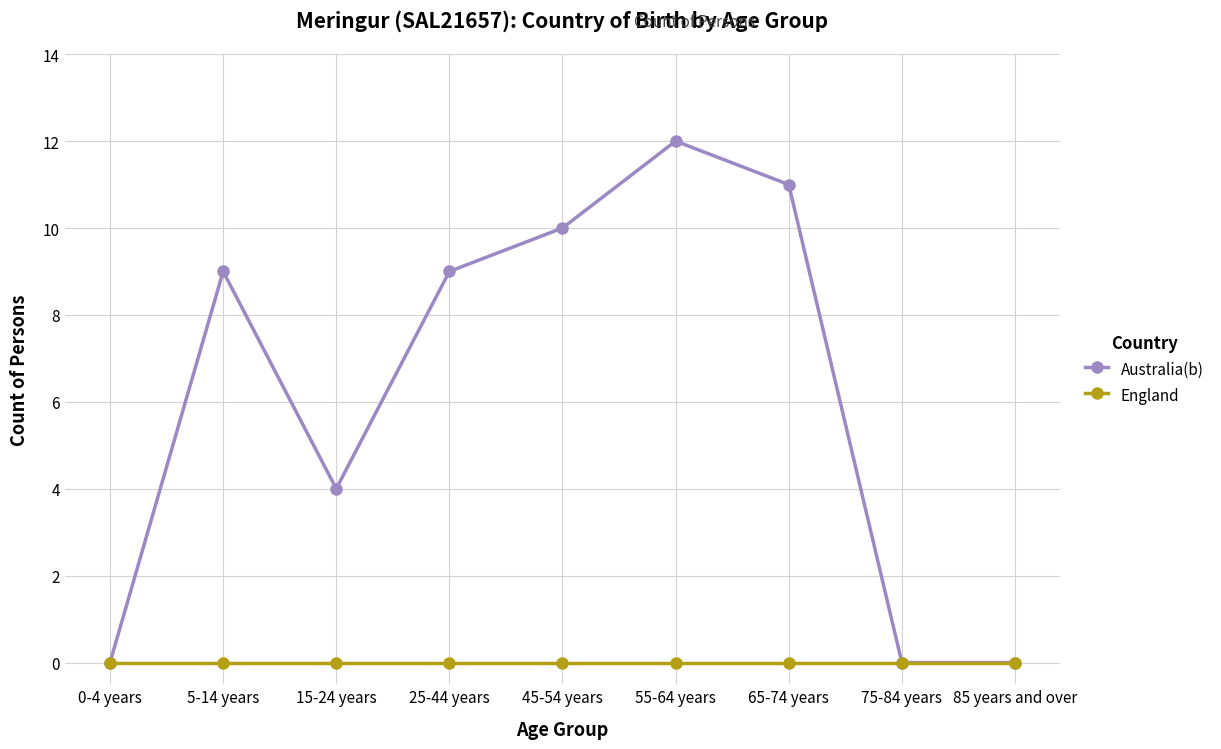

Which series changed the most between 5-14 years and 85 years and over?

Australia(b)